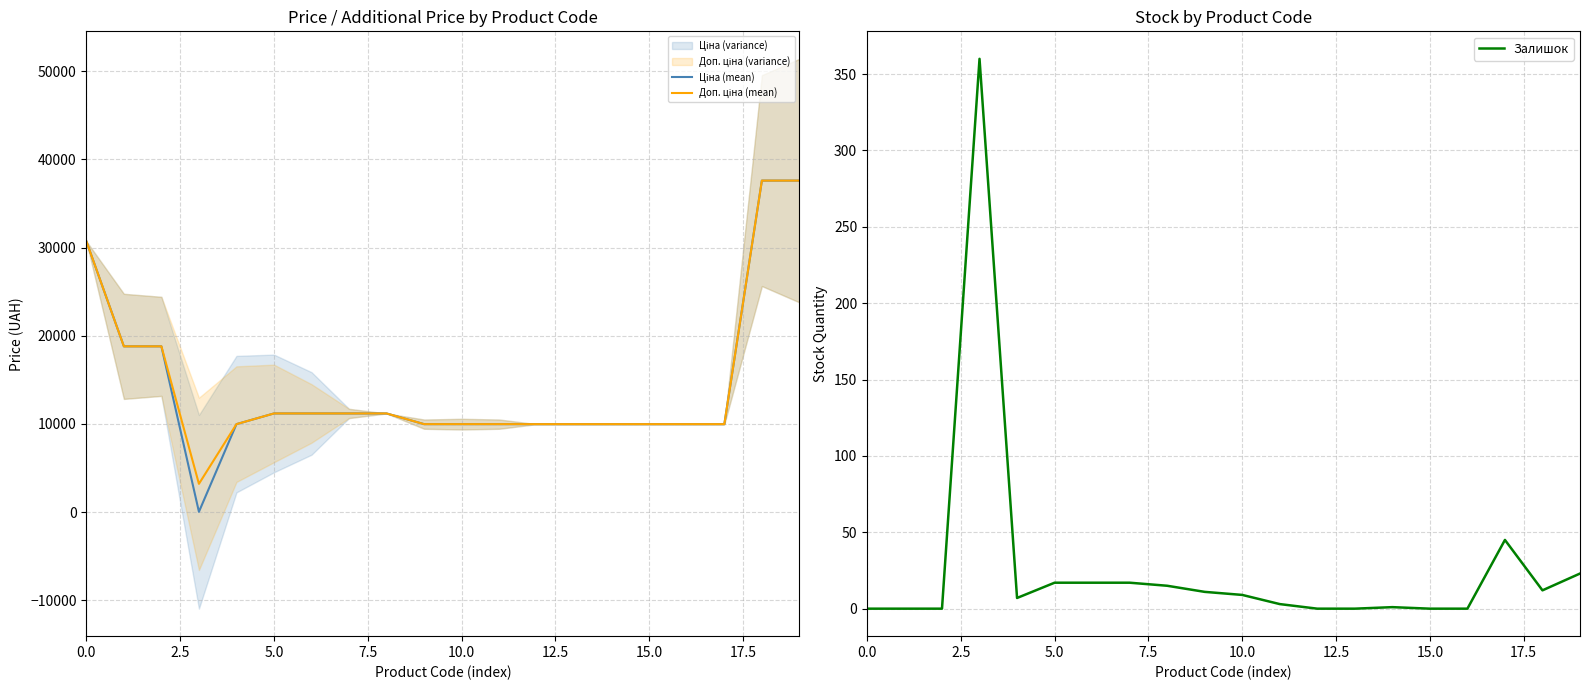

Which series has the widest spread of values?

Ціна (mean)